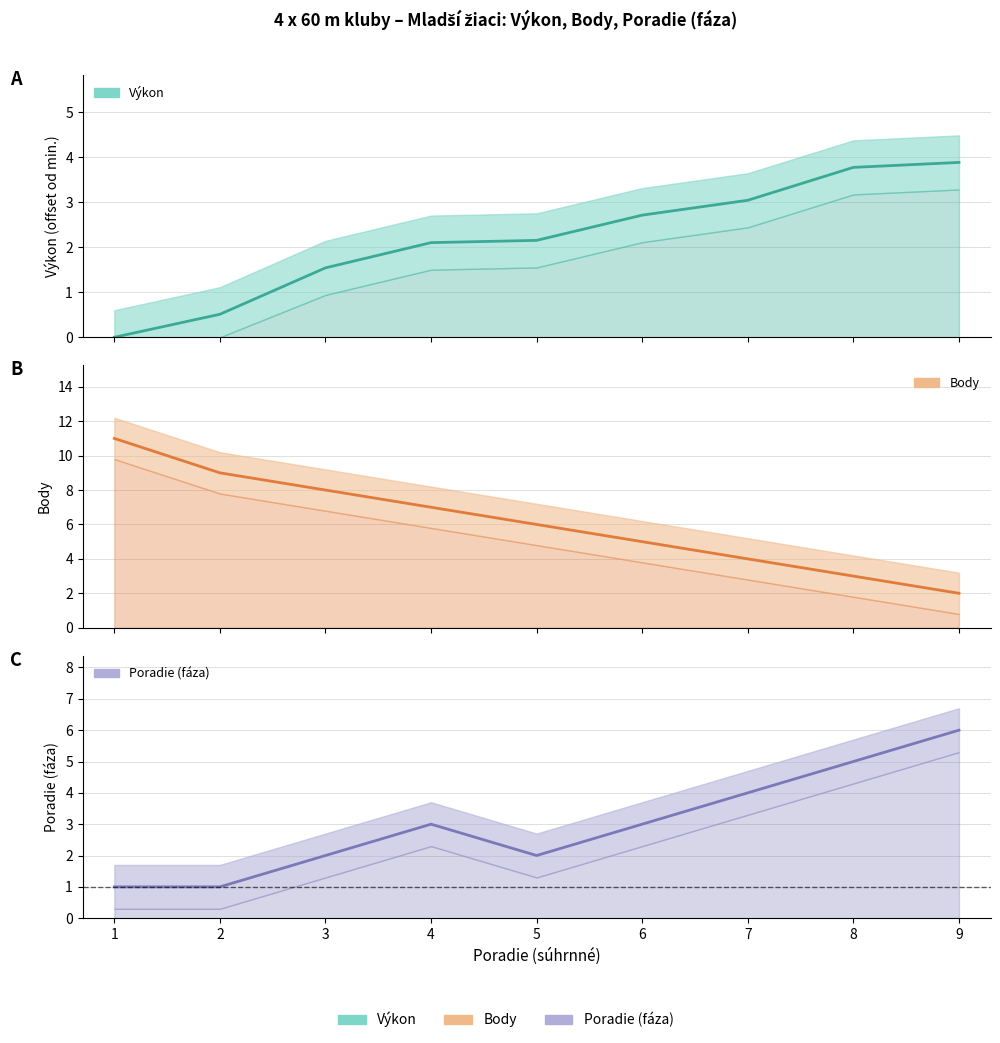

True or false: Poradie (fáza) has a value of 2.0 at 5.

True